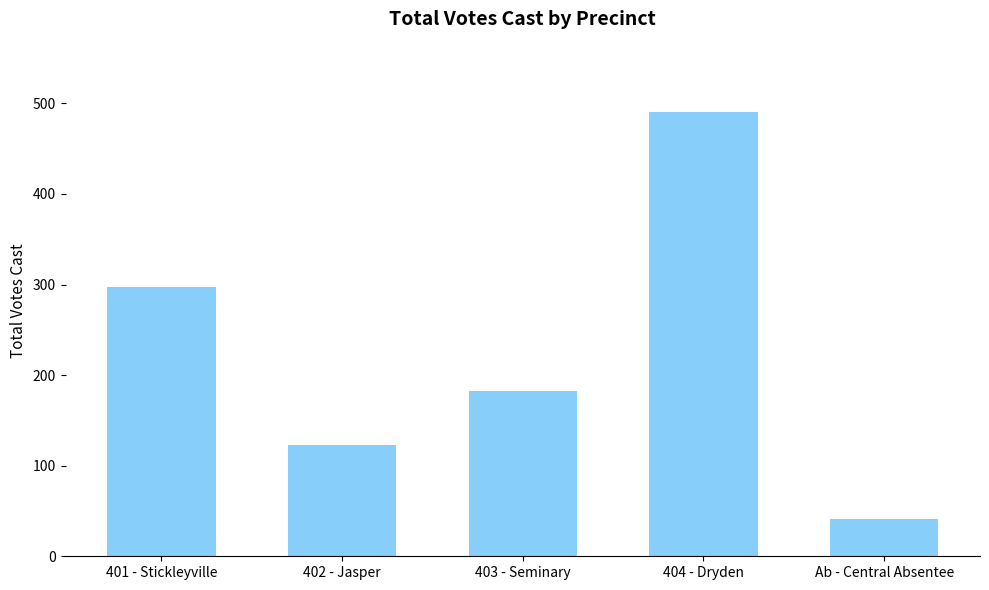

What is the average value?

227